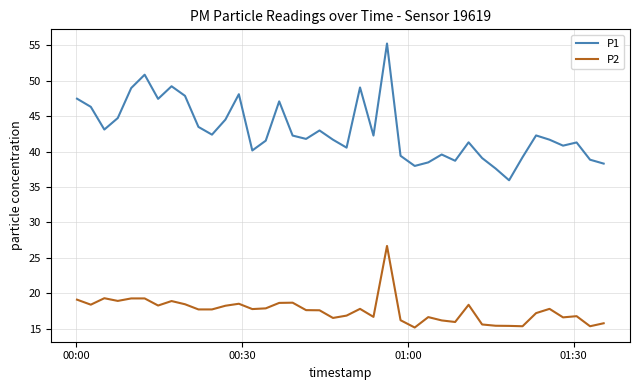

What is the minimum value shown in the chart?

15.2